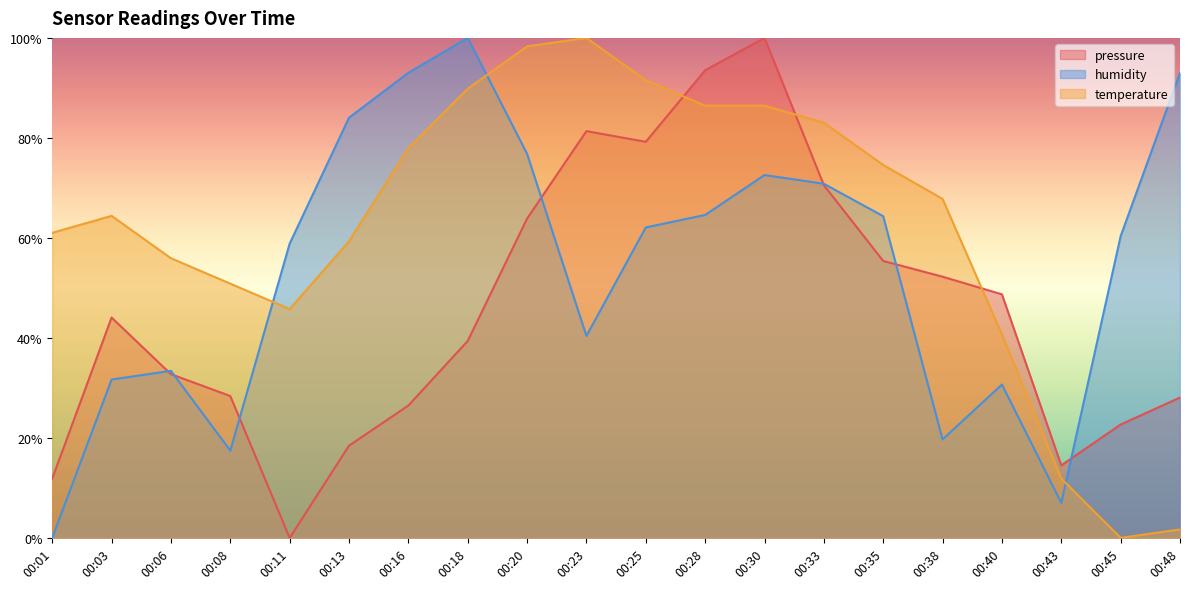

Between which two adjacent categories do pressure and humidity first intersect?

00:03 and 00:06